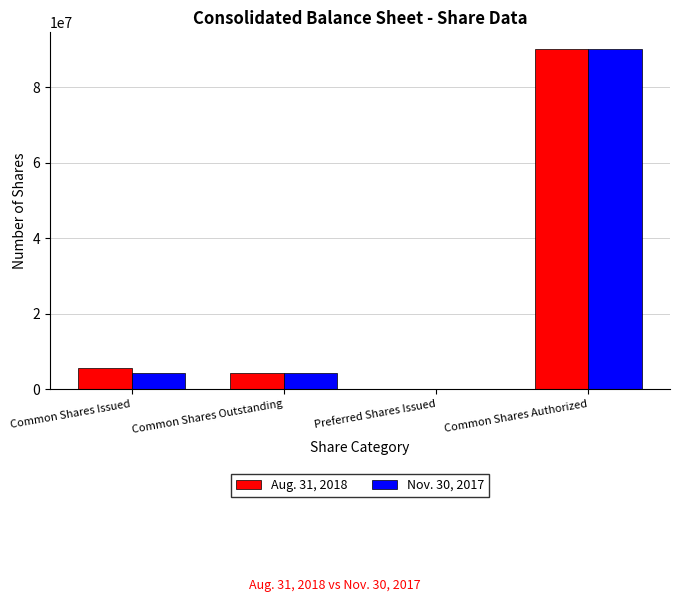

Between Common Shares Issued and Common Shares Authorized, which series saw the biggest shift?

Nov. 30, 2017